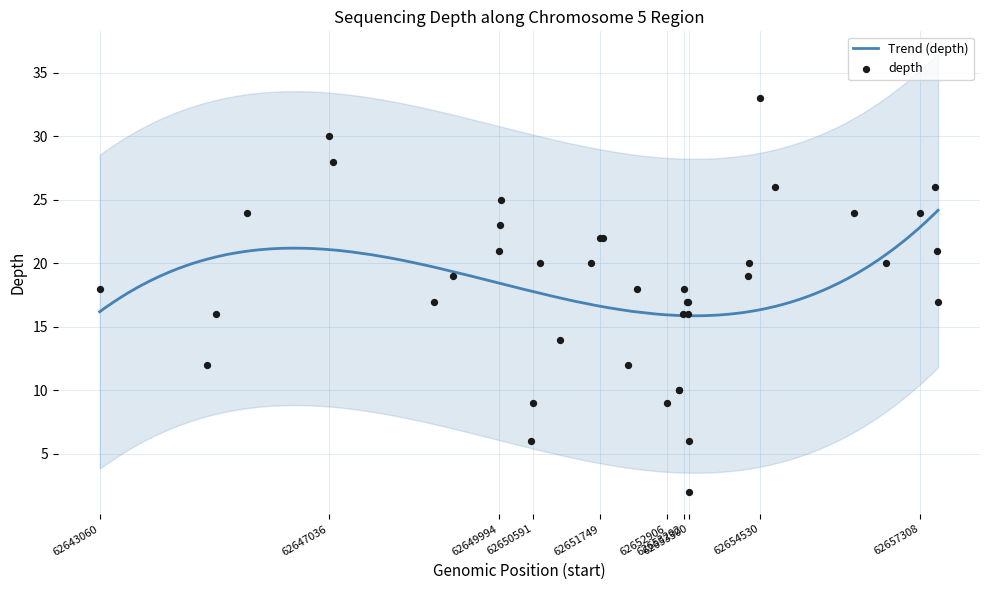

Approximately how many times larger is the value at 62657571 compared to 62645083?

1.6